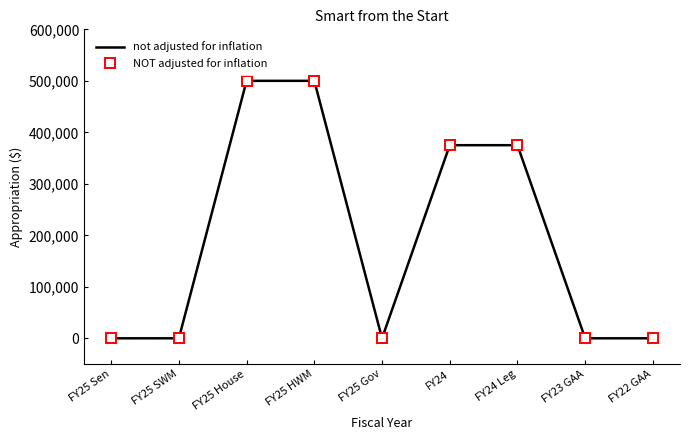

True or false: not adjusted for inflation has a value of 375000 at FY24 Leg.

True